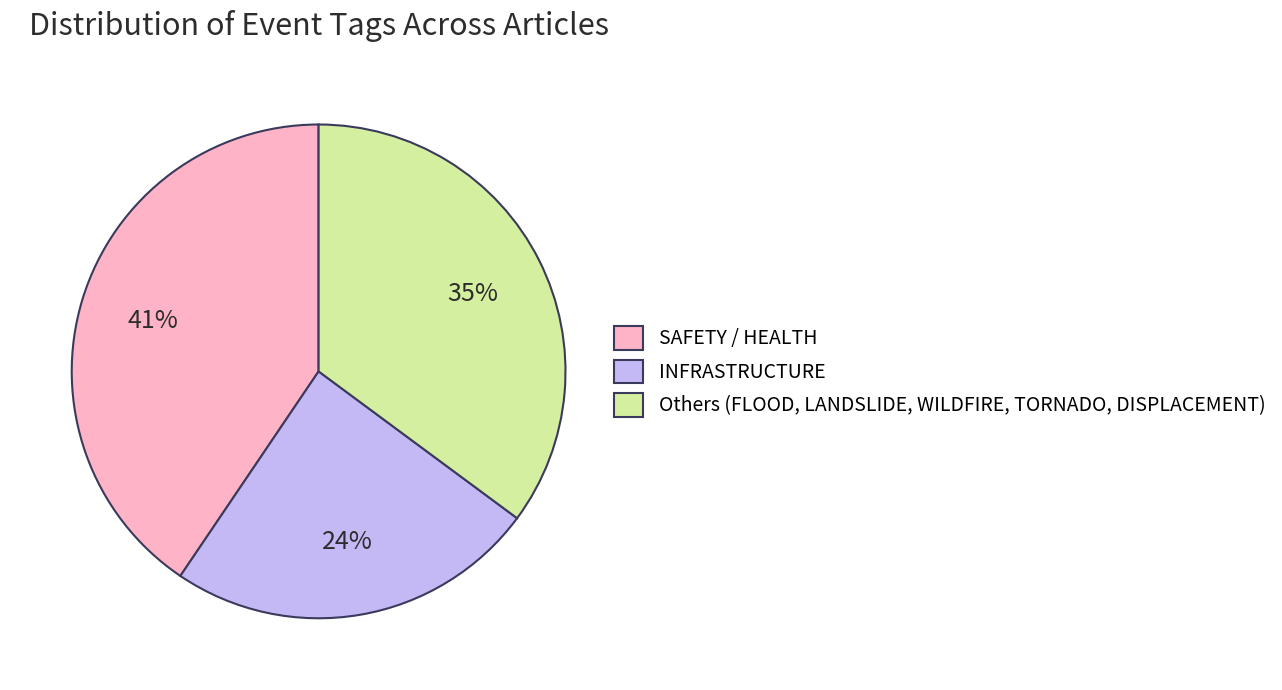

What percentage is the Others (FLOOD, LANDSLIDE, WILDFIRE, TORNADO, DISPLACEMENT) slice, to the nearest percent?

35%